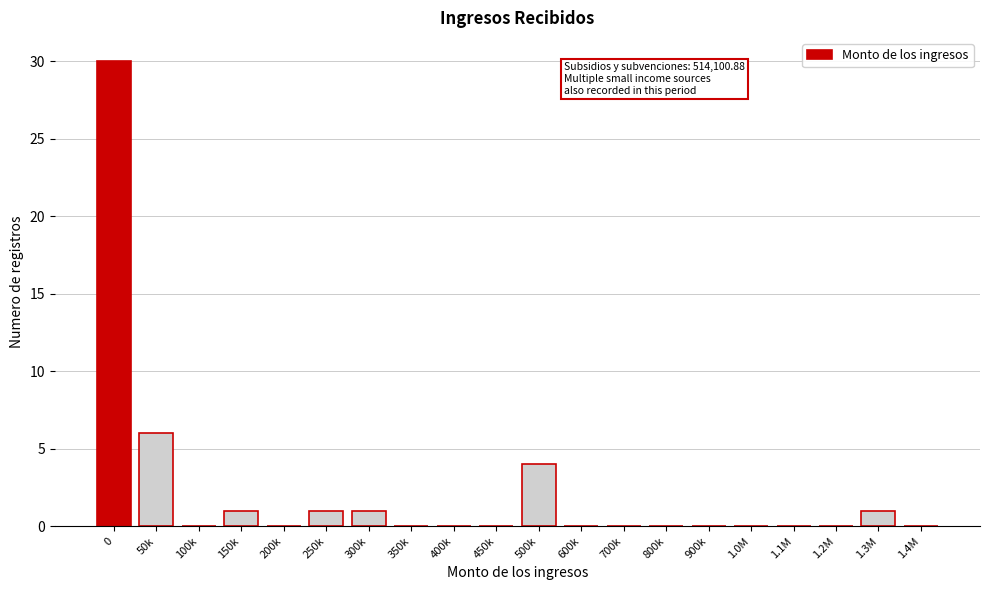

Reading left to right, list all the values displayed in this chart.

0=30	50k=6	100k=0	150k=1	200k=0	250k=1	300k=1	350k=0	400k=0	450k=0	500k=4	600k=0	700k=0	800k=0	900k=0	1.0M=0	1.1M=0	1.2M=0	1.3M=1	1.4M=0